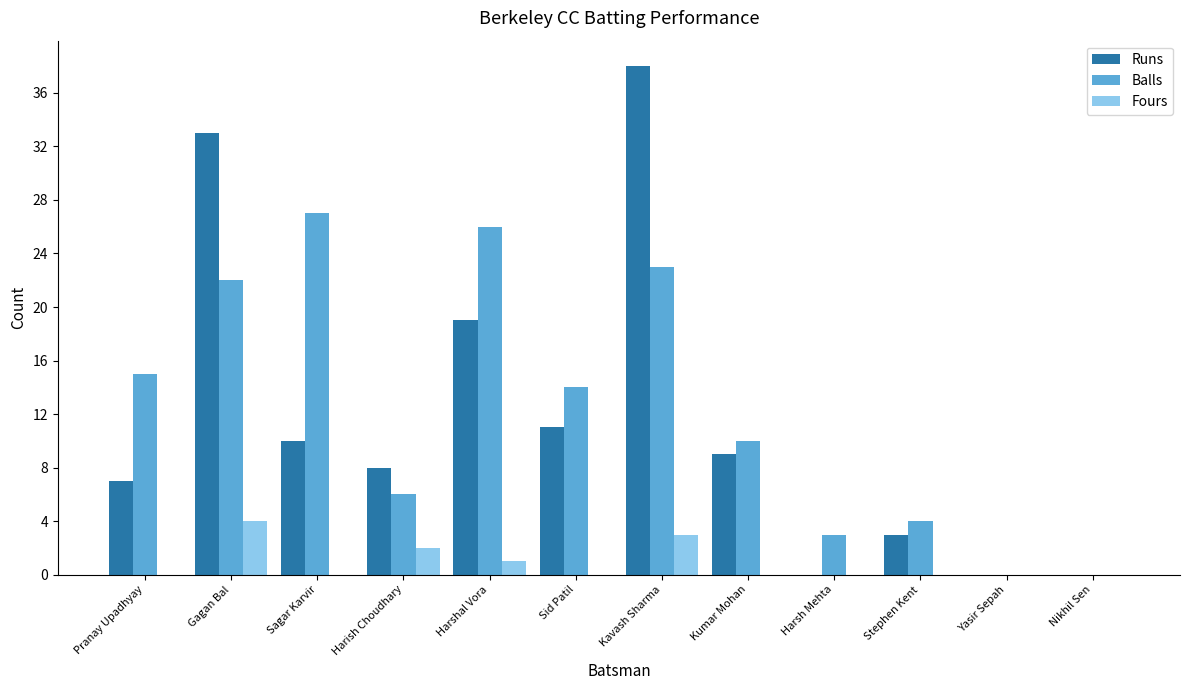

What is the sum of the Balls values at Sid Patil and Harsh Mehta?

17